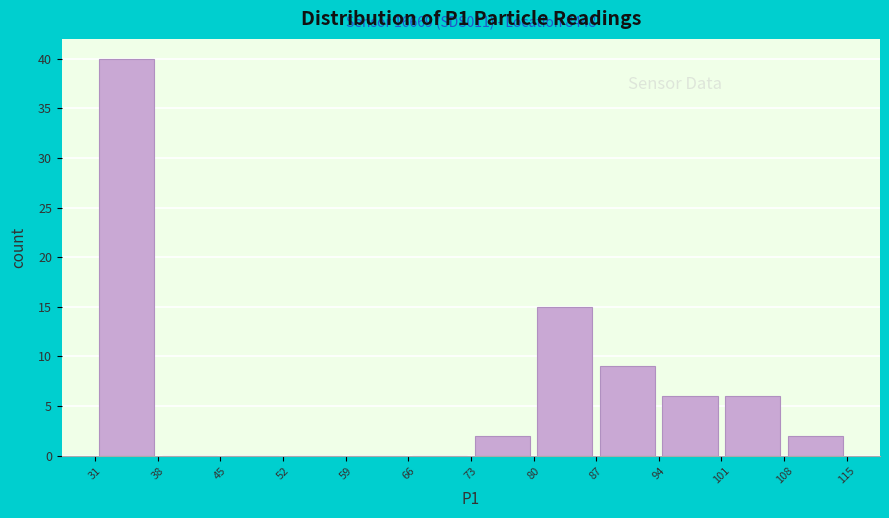

Over which range of the x-axis is the bar tallest?

31 to 38